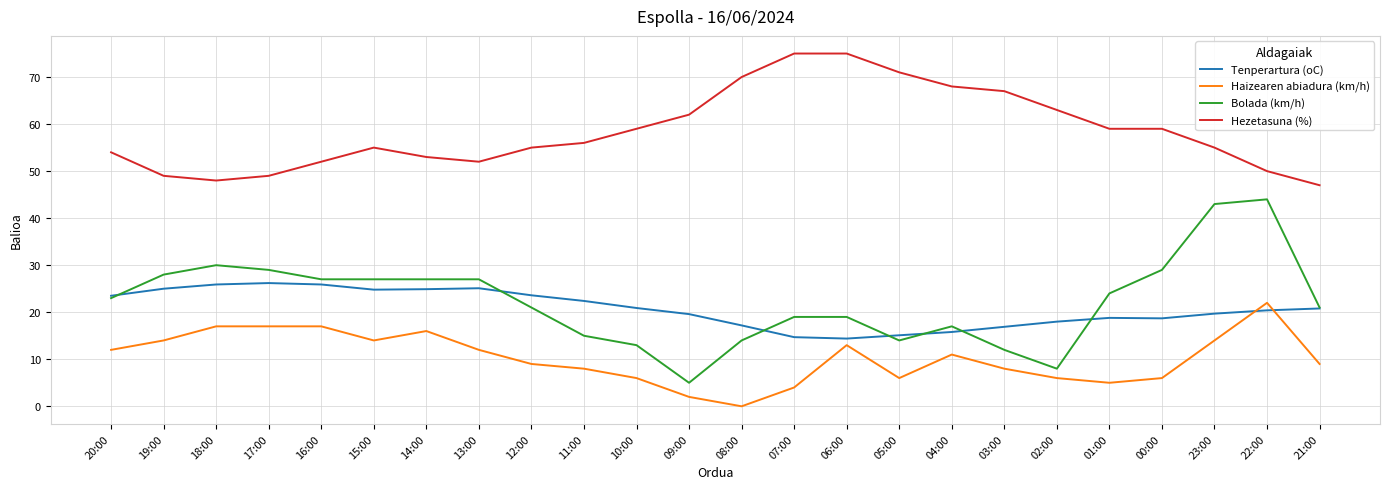

What is the total value across all series at 06:00?

121.4